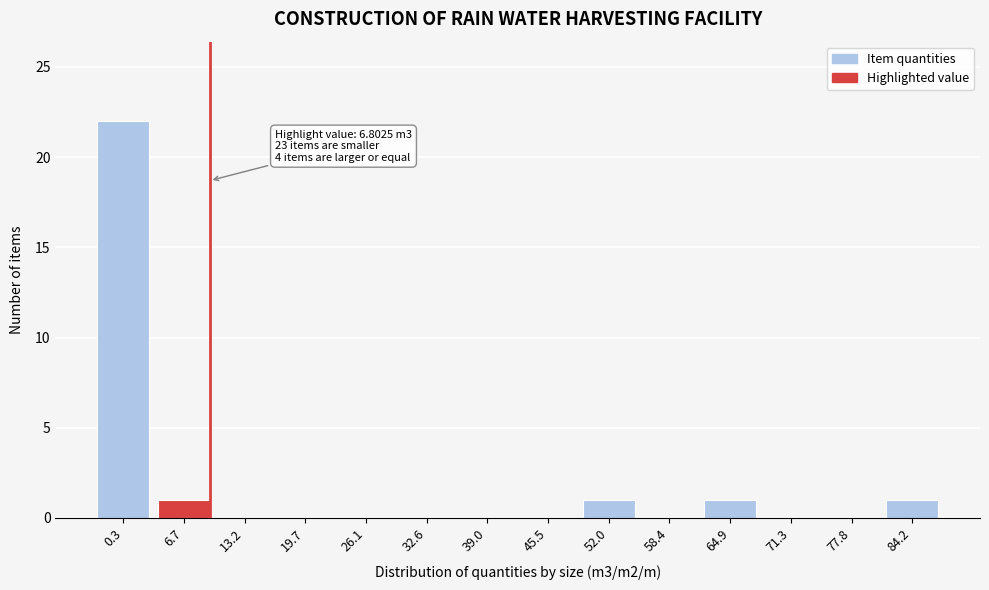

Reading left to right, what are all the values shown in this chart?

0.3=22	6.7=1	13.2=0	19.7=0	26.1=0	32.6=0	39.0=0	45.5=0	52.0=1	58.4=0	64.9=1	71.3=0	77.8=0	84.2=1